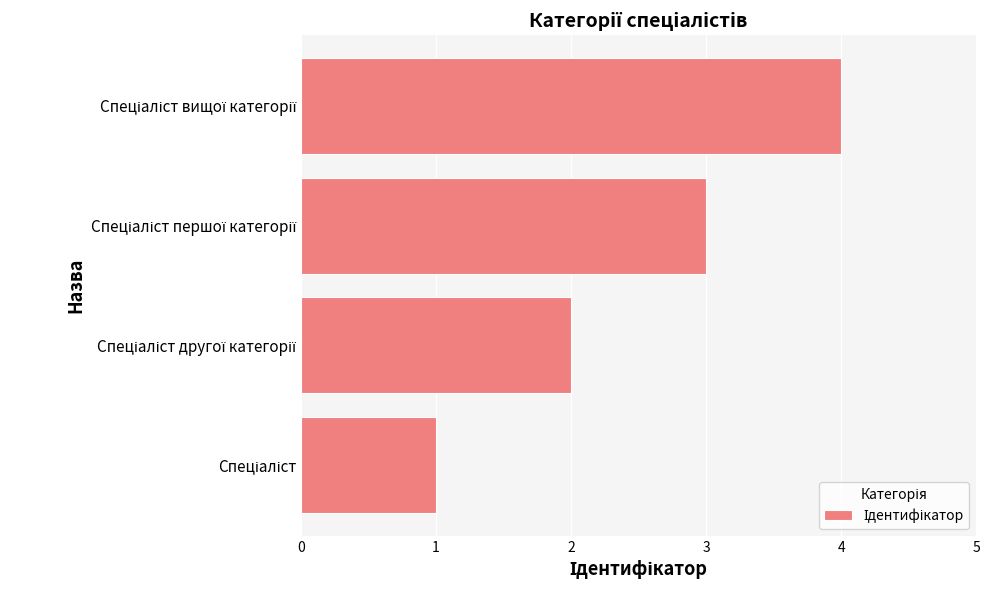

Are the bars horizontal?

Yes